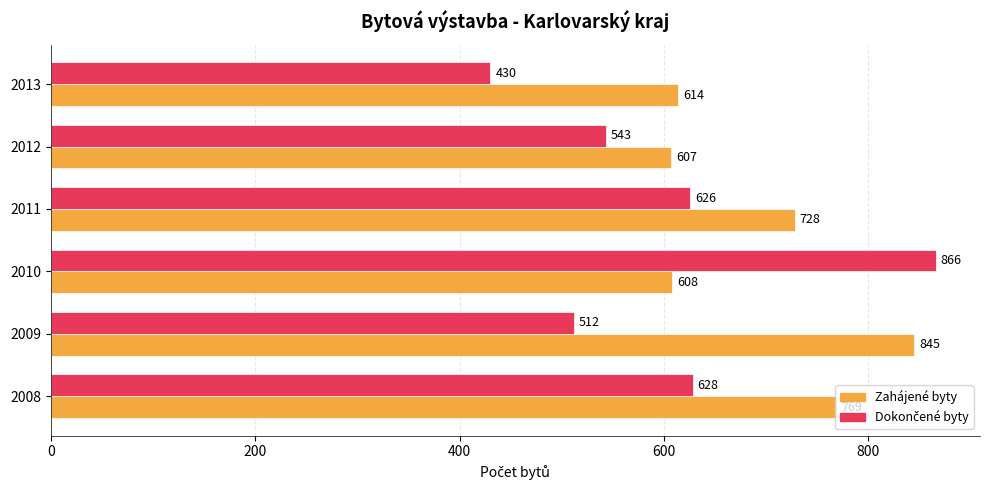

At which label does Zahájené byty reach its peak?

2009